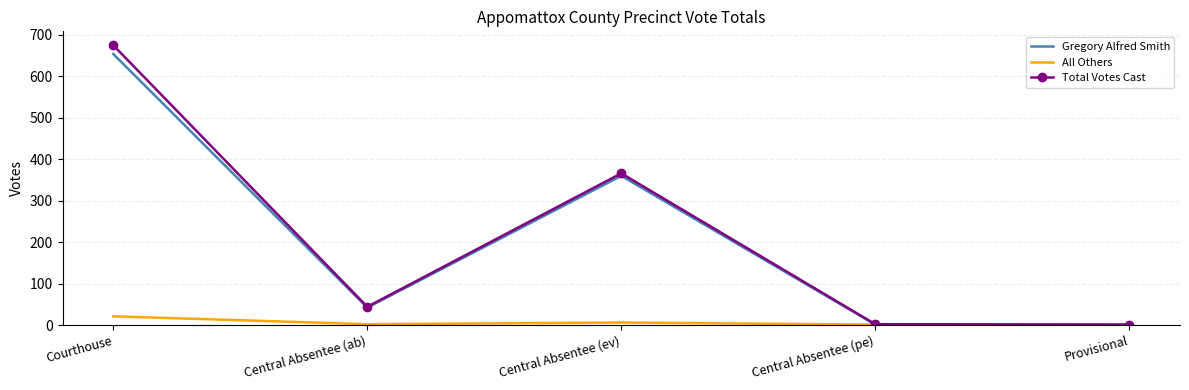

The value of Total Votes Cast at Central Absentee (pe) is 2. True or false?

True